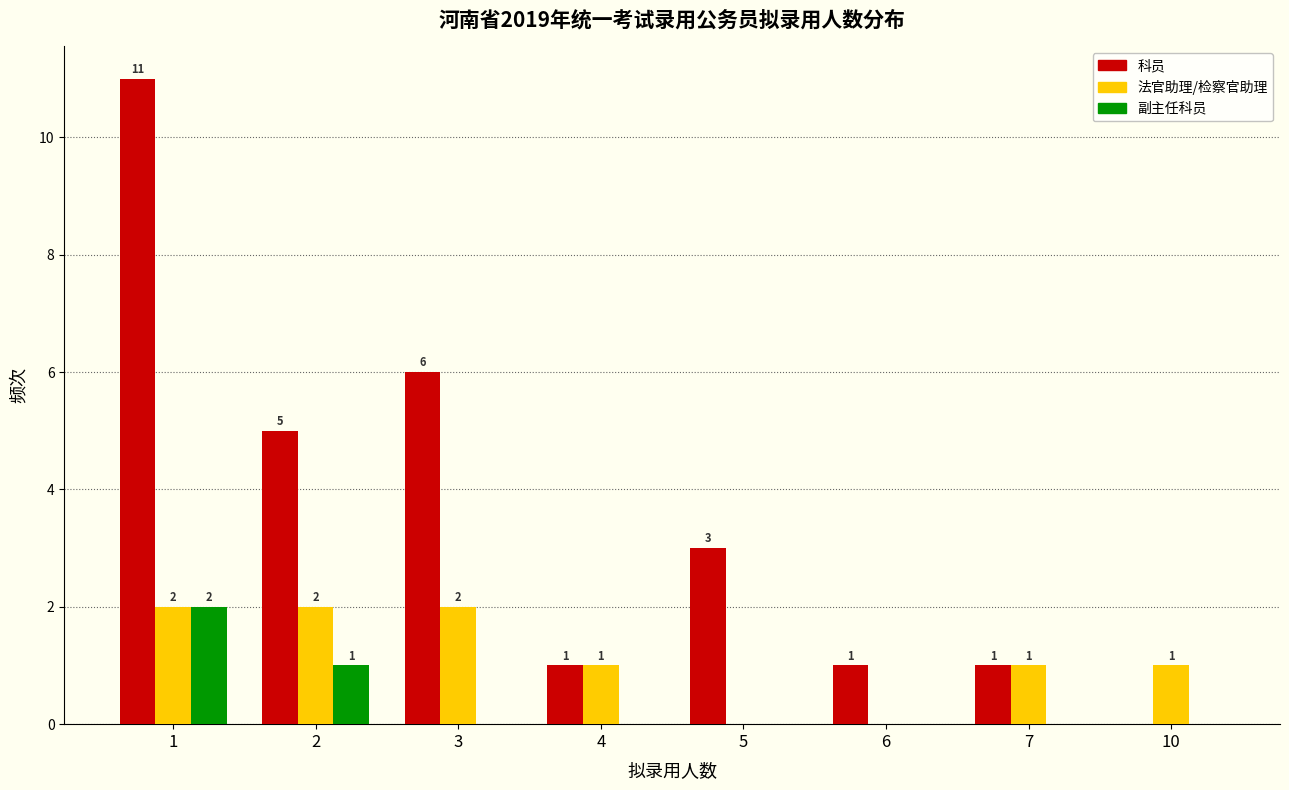

Reading right to left, list all the values displayed in this chart.

科员: 10=0	7=1	6=1	5=3	4=1	3=6	2=5	1=11
法官助理/检察官助理: 10=1	7=1	6=0	5=0	4=1	3=2	2=2	1=2
副主任科员: 10=0	7=0	6=0	5=0	4=0	3=0	2=1	1=2